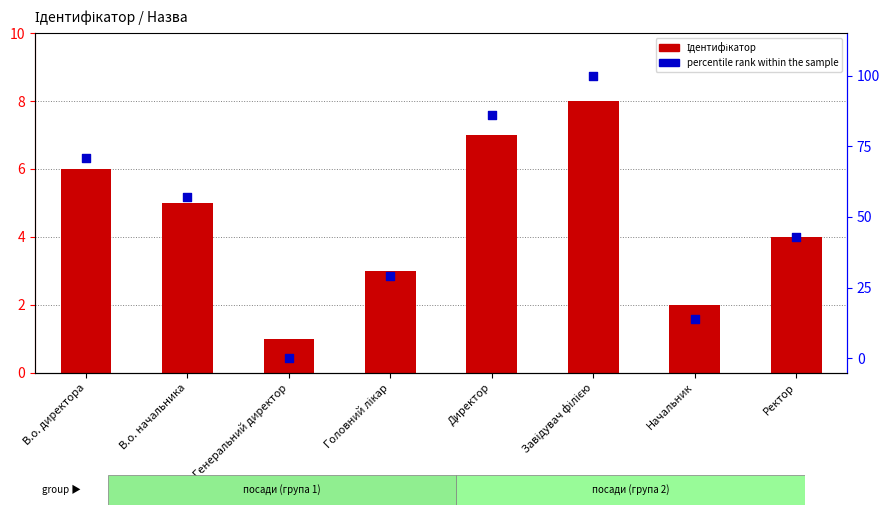

What are all the series names shown in the legend?

Ідентифікатор, percentile rank within the sample